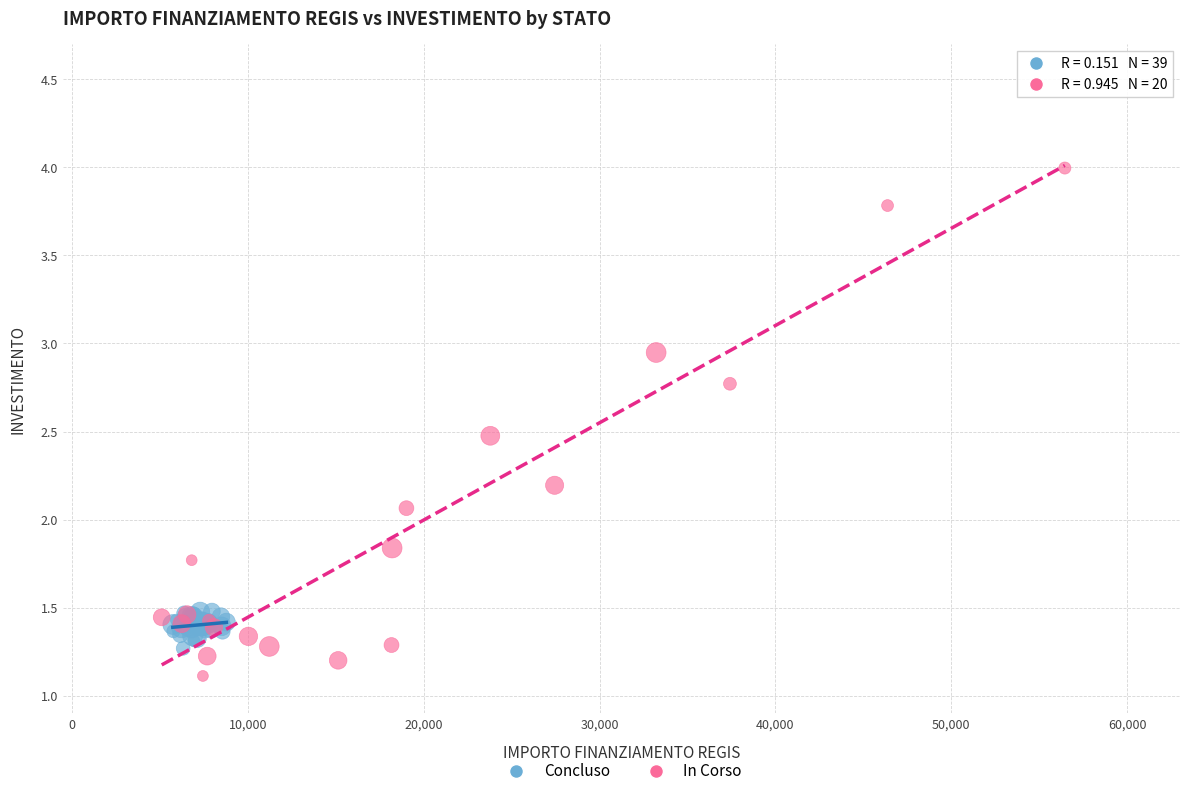

Which series contains the lowest Y value?

In Corso